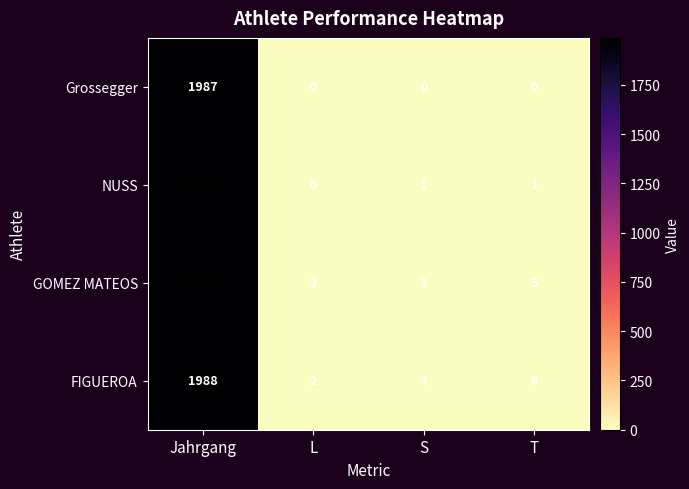

Reading left to right, transcribe all the data shown in this chart.

Grossegger: 1987	0	0	0
NUSS: 1982	0	1	1
GOMEZ MATEOS: 1985	2	3	5
FIGUEROA: 1988	2	4	6